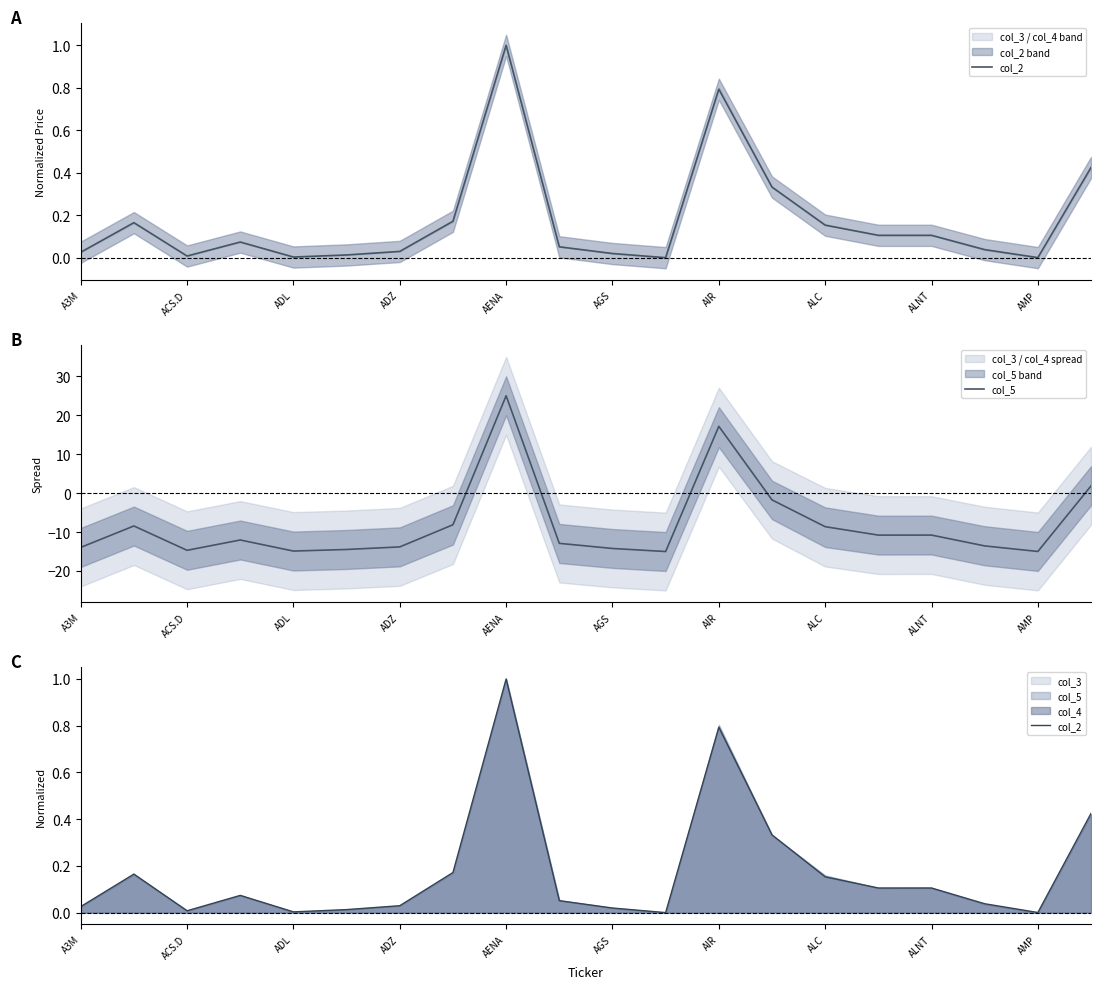

How many lines are shown in the chart?

2